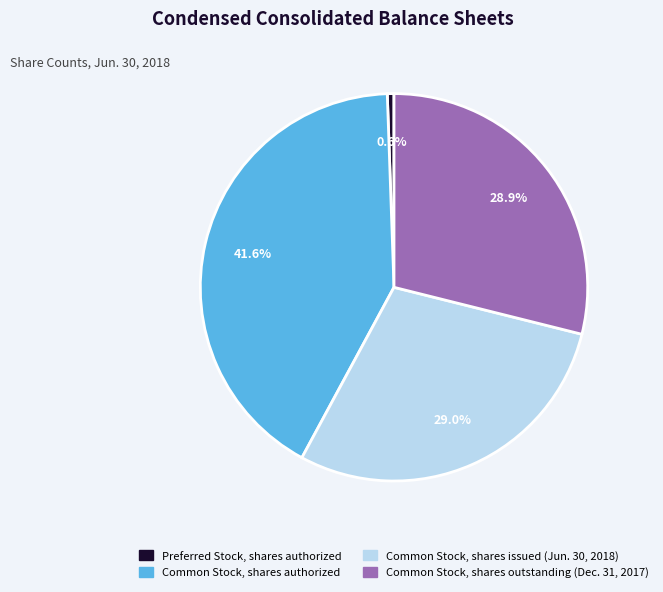

Which has a higher value, Preferred Stock, shares authorized or Common Stock, shares authorized?

Common Stock, shares authorized